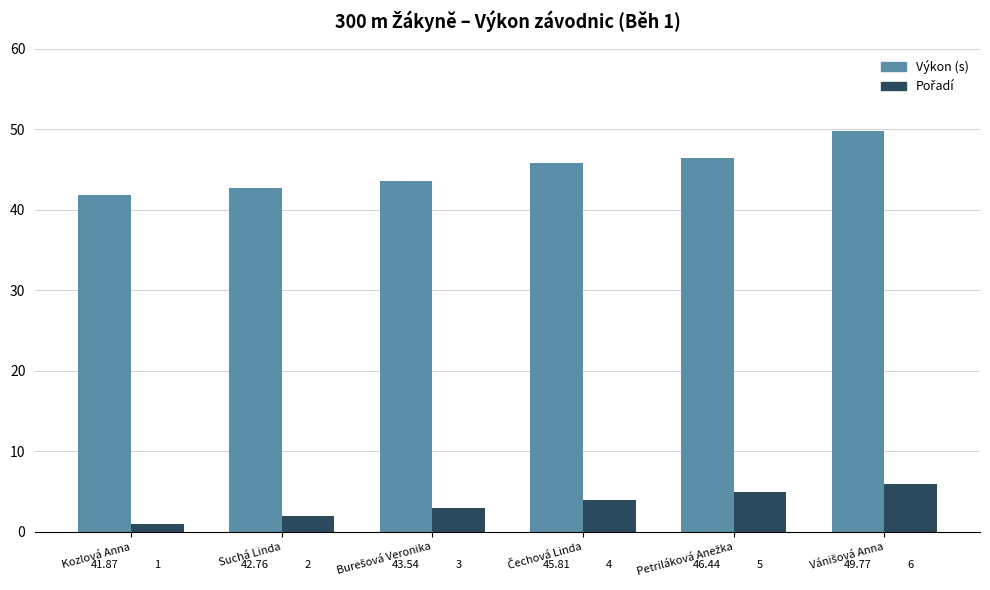

Which series has the widest spread of values?

Výkon (s)